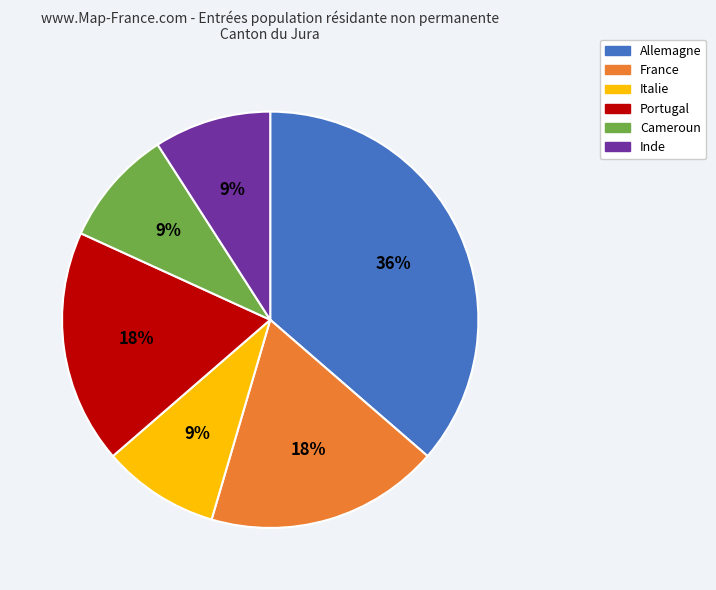

To the nearest percent, what percentage of the pie is Cameroun?

9%